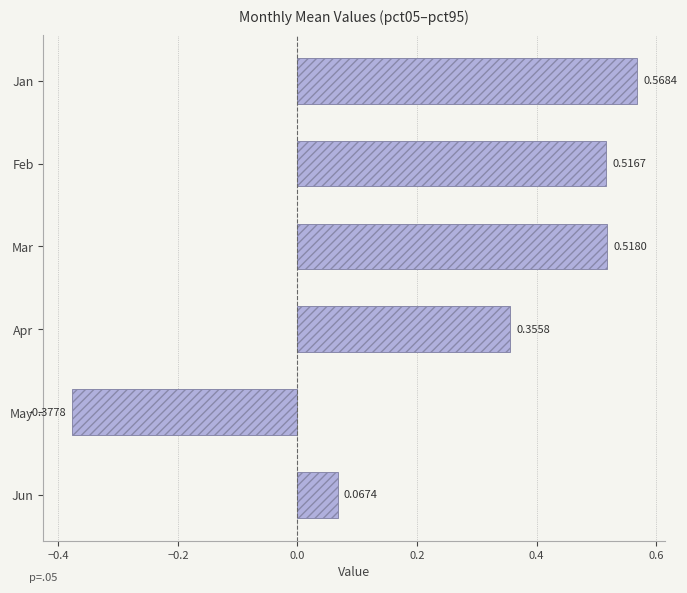

List the labels in order of value, largest first.

Jan, Mar, Feb, Apr, Jun, May